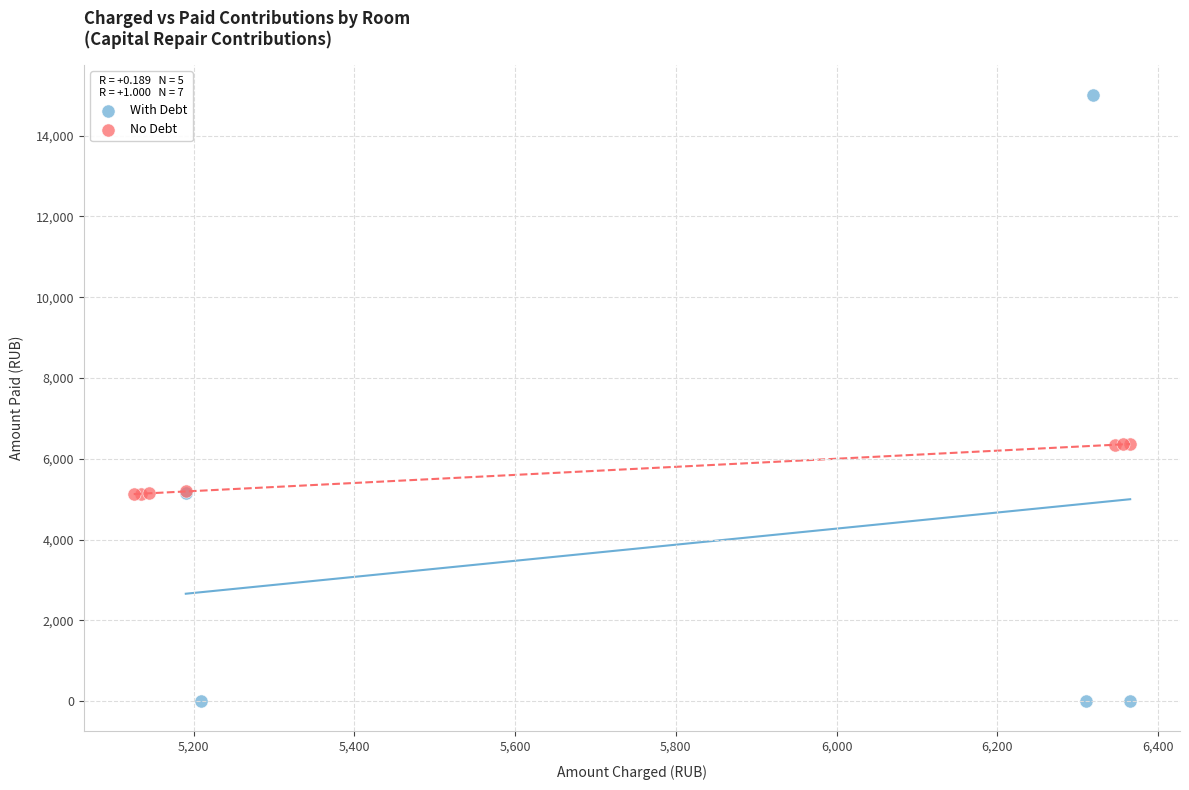

Which series contains the highest Y value?

With Debt